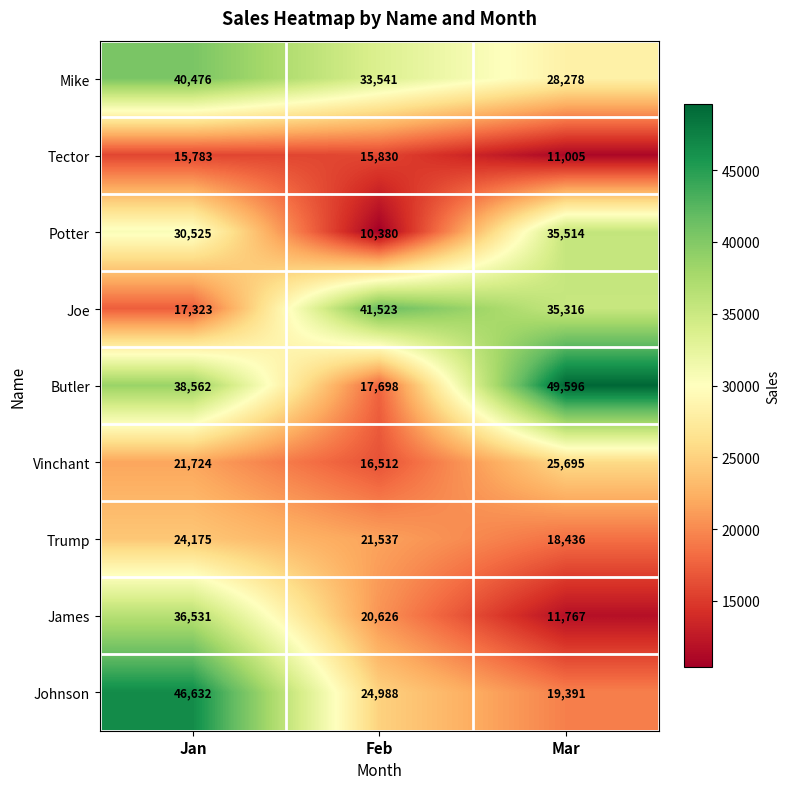

Reading left to right, extract all data points from this chart.

Mike: 40476	33541	28278
Tector: 15783	15830	11005
Potter: 30525	10380	35514
Joe: 17323	41523	35316
Butler: 38562	17698	49596
Vinchant: 21724	16512	25695
Trump: 24175	21537	18436
James: 36531	20626	11767
Johnson: 46632	24988	19391